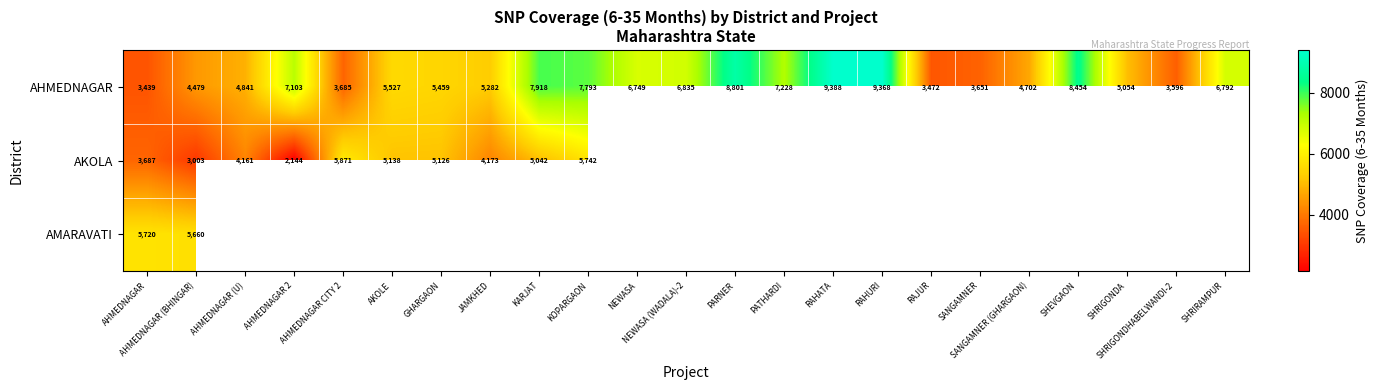

Between JAMKHED and NEWASA, which is larger?

NEWASA